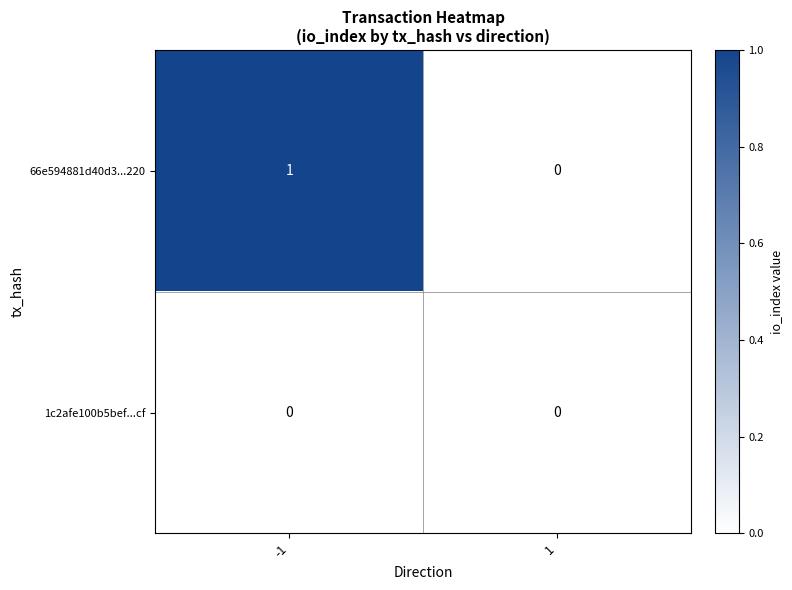

What is the maximum value shown in the chart?

1